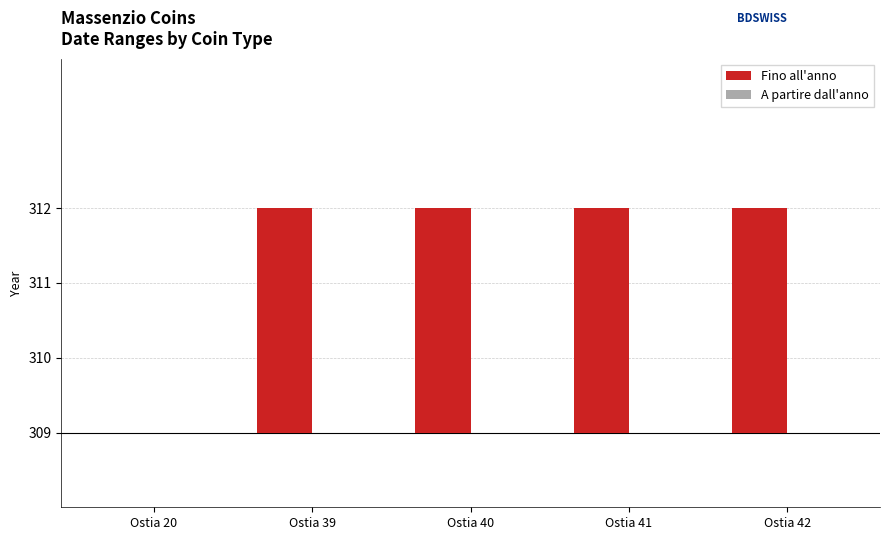

What is the difference between the maximum and minimum values in the Fino all'anno series?

3